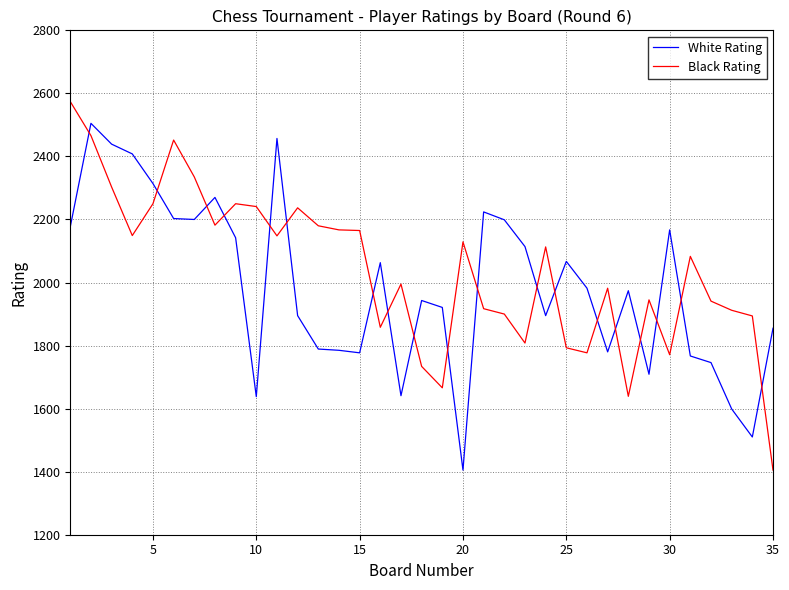

In White Rating, how many points are higher than both neighbors (excluding endpoints)?

9